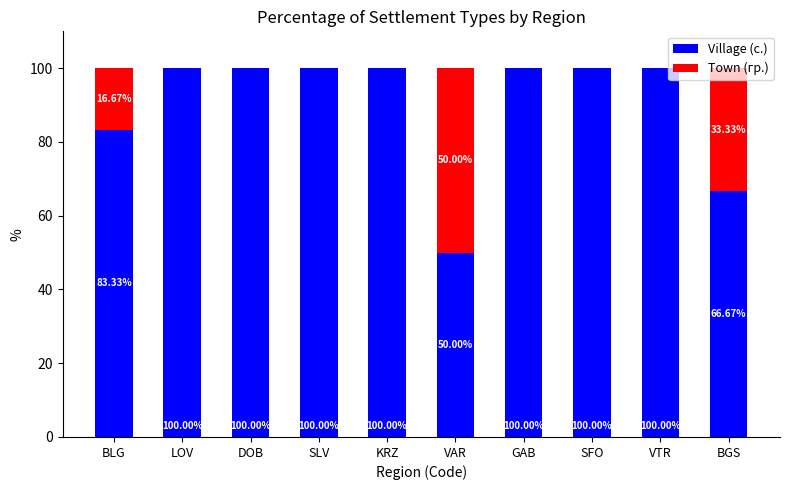

What is the sum of all Village (с.) values?

900.0